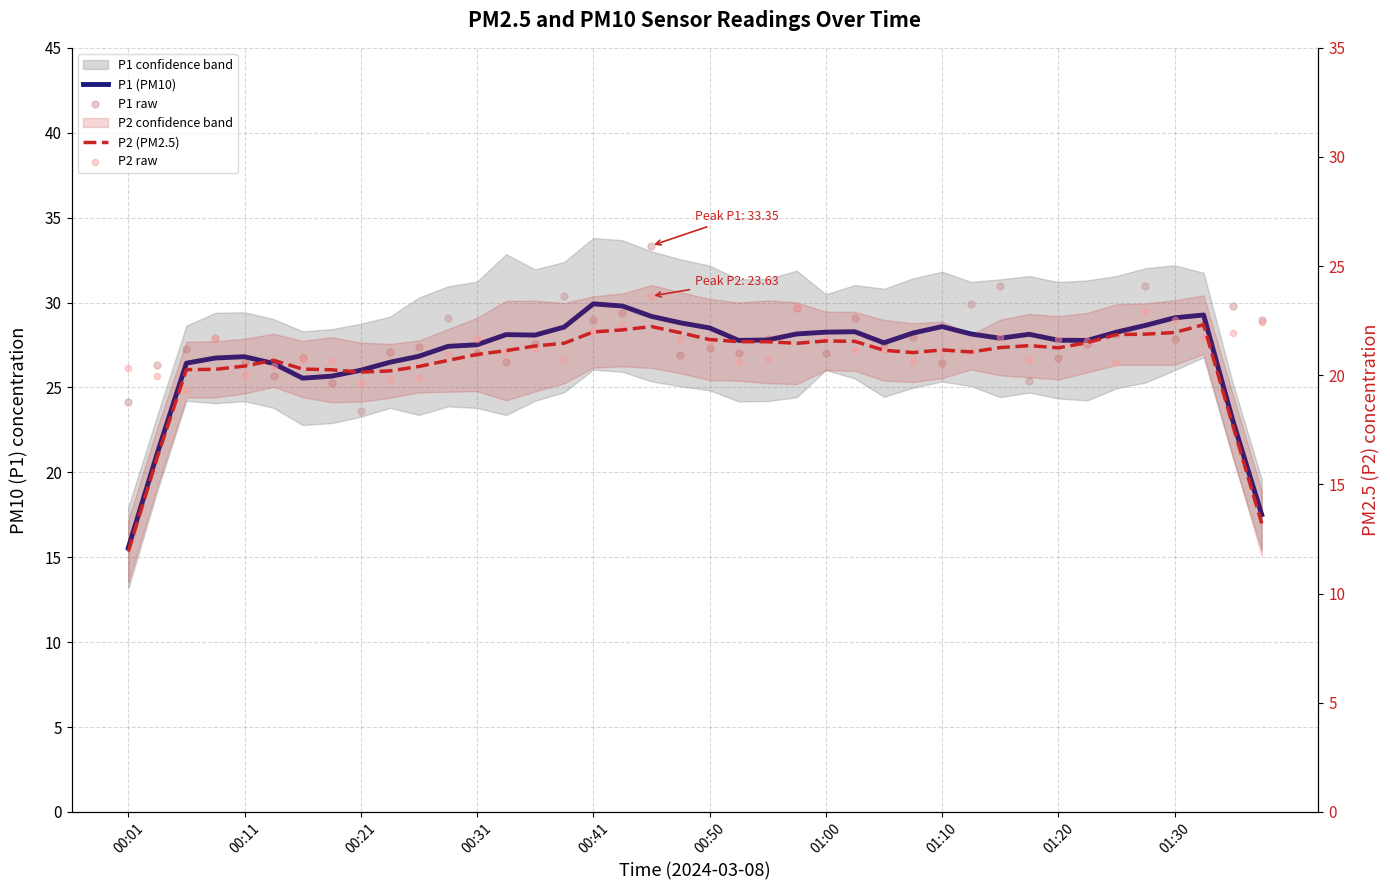

Which series has the widest spread of Y values?

P1 (PM10)